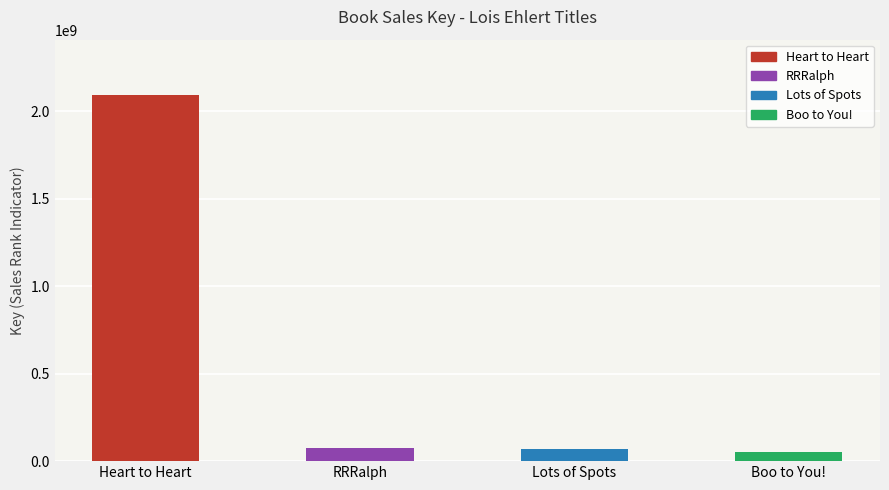

Which category has the highest value across all series?

Heart to Heart